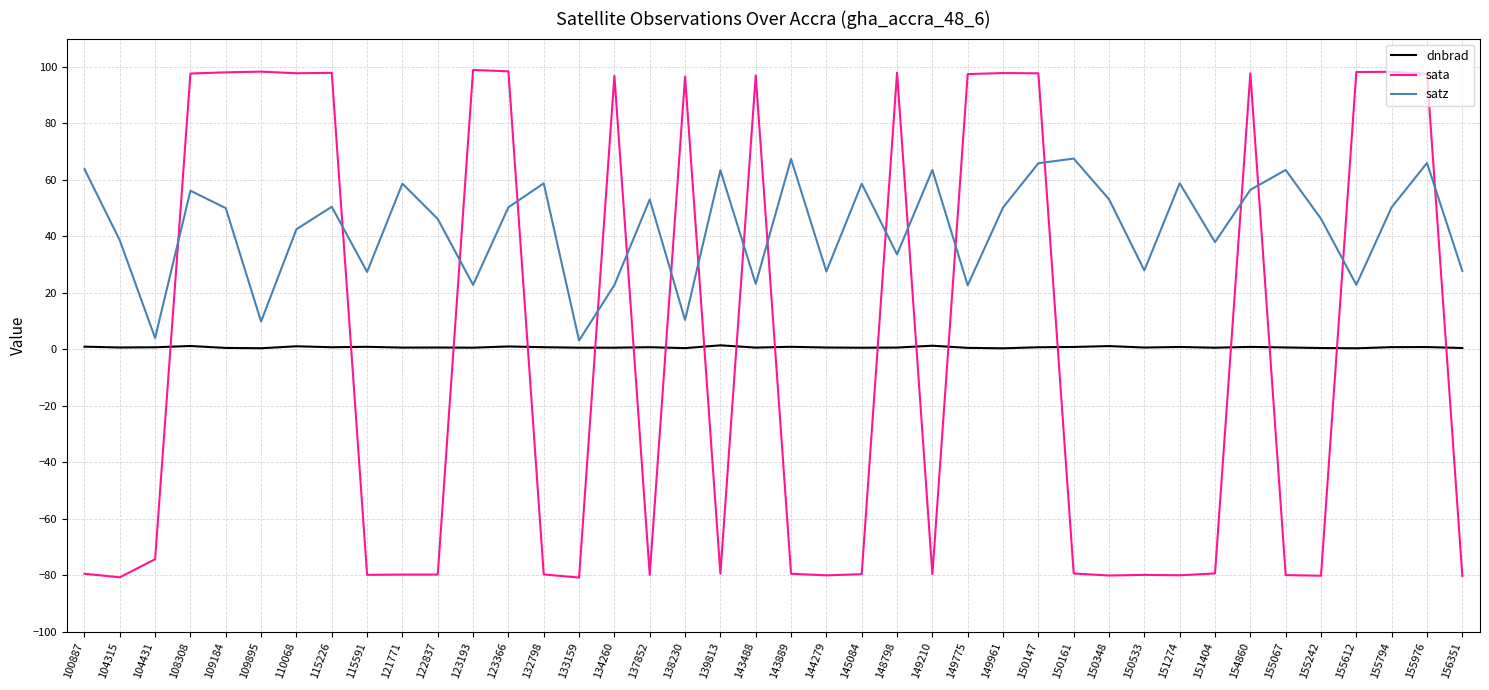

What is the sum of all satz values?

1723.1